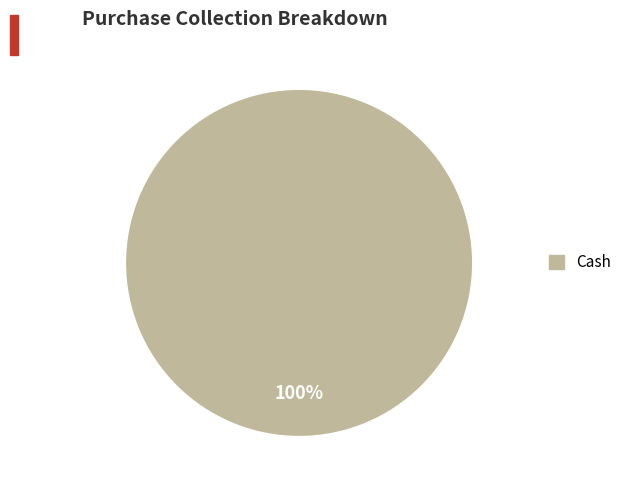

Is there any slice that represents more than half of the pie?

Yes